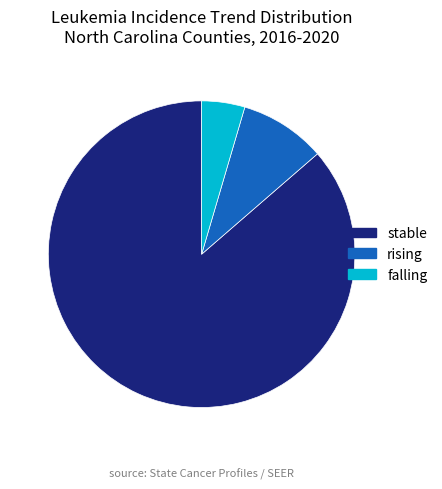

Is the sum of falling and rising greater than half?

No